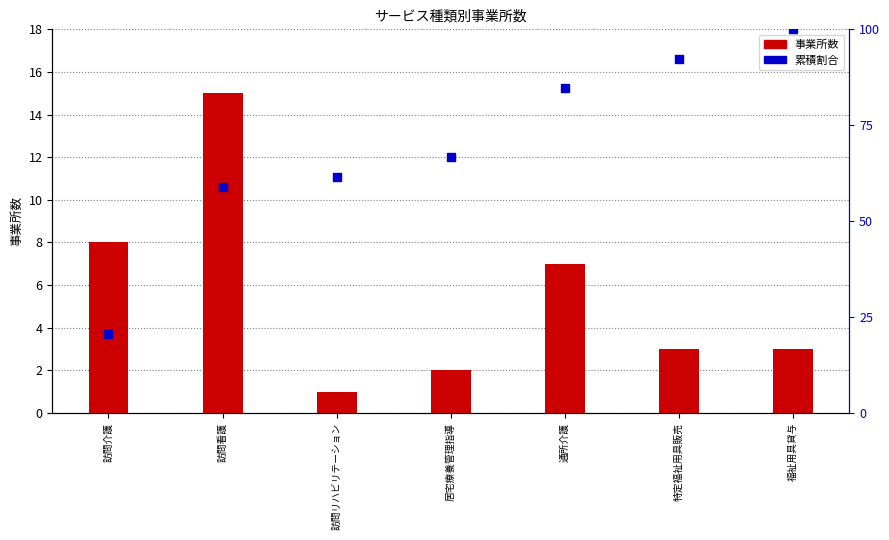

Is the value of 事業所数 at 通所介護 greater than the value of 累積割合 at 訪問介護?

No